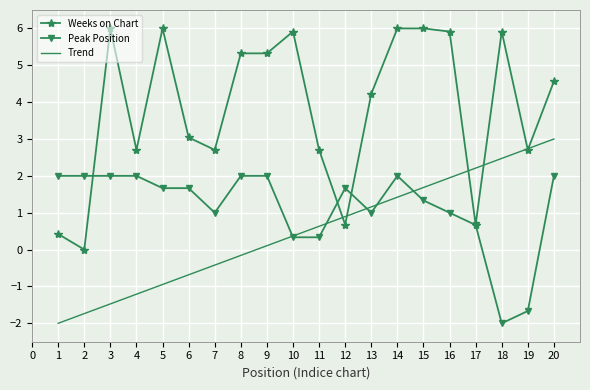

The value of Weeks on Chart at 4 is 4.5. True or false?

False